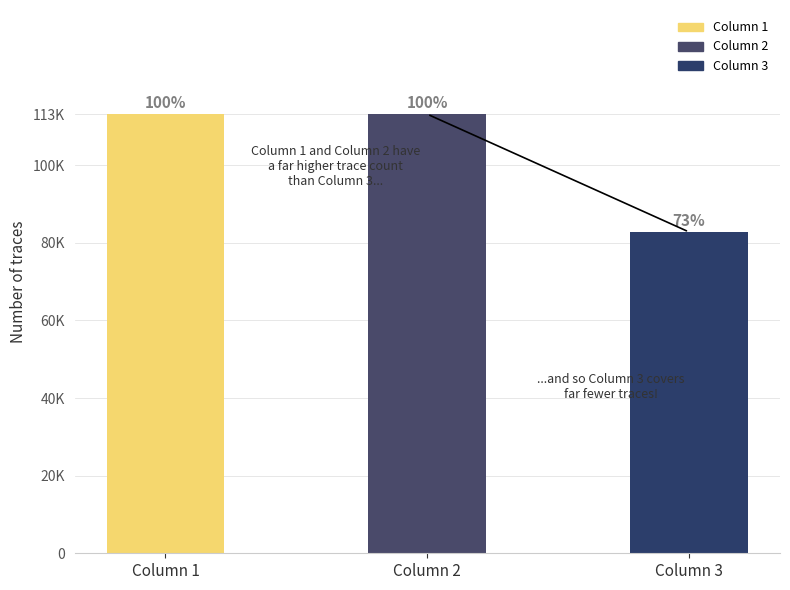

Are the bars horizontal?

No